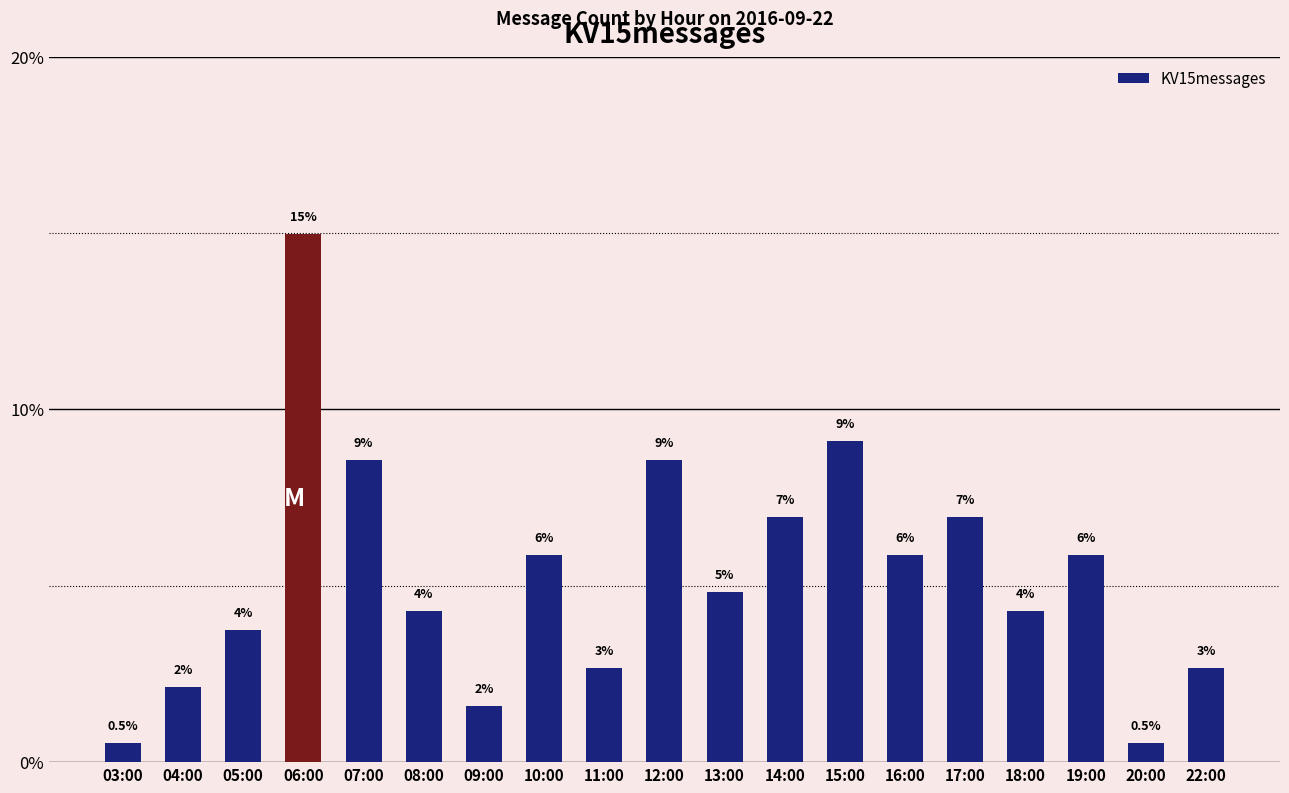

How many bars are there in total?

19